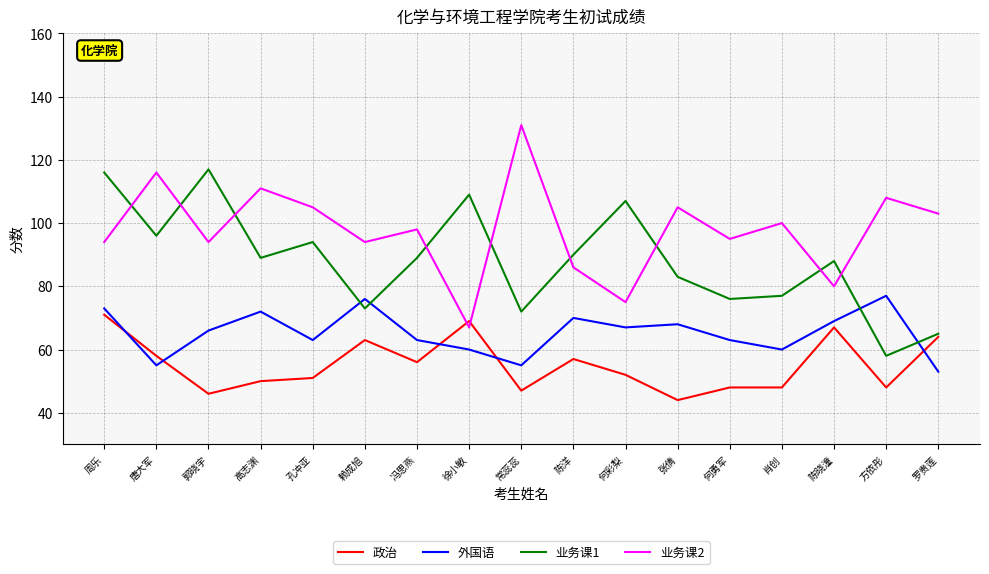

Rank the series at 陈洋 from highest to lowest value.

业务课1, 业务课2, 外国语, 政治